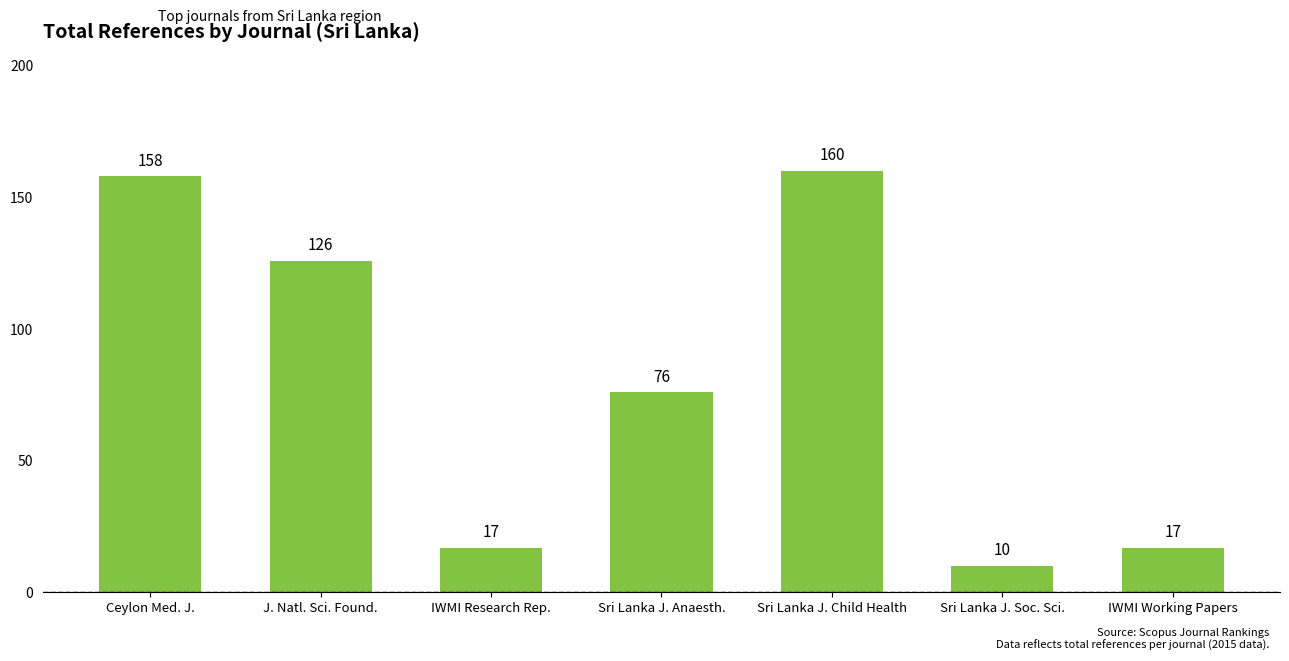

What is the change in value from J. Natl. Sci. Found. to Sri Lanka J. Child Health?

+34